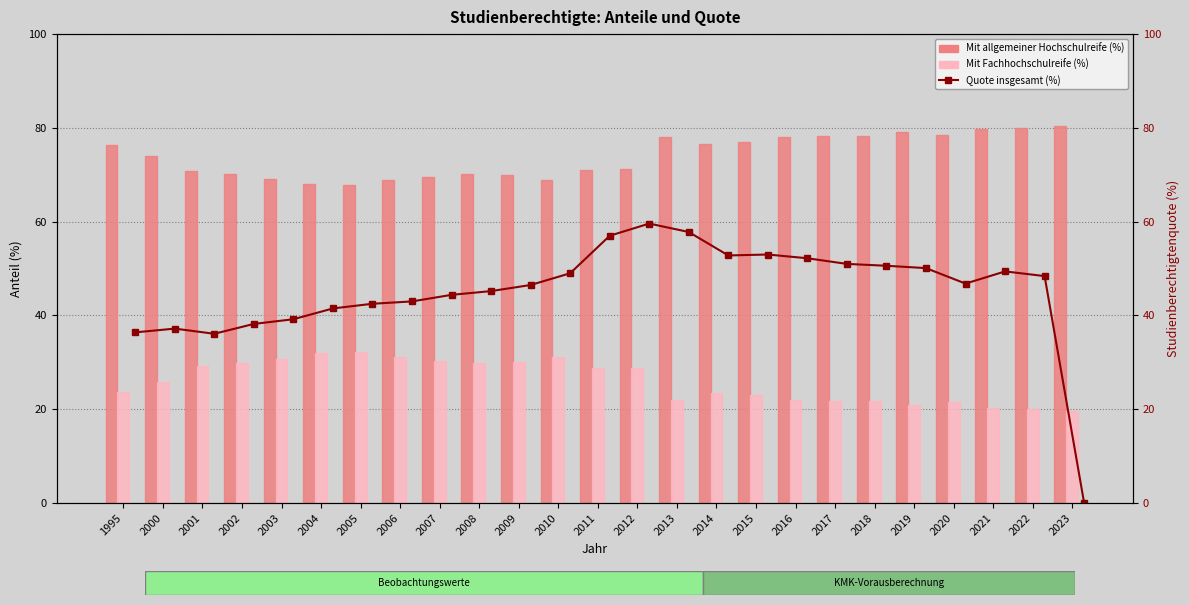

List the labels in order of Mit allgemeiner Hochschulreife (%) value, smallest first.

2005, 2004, 2006, 2010, 2003, 2007, 2009, 2002, 2008, 2001, 2011, 2012, 2000, 1995, 2014, 2015, 2013, 2016, 2017, 2018, 2020, 2019, 2021, 2022, 2023